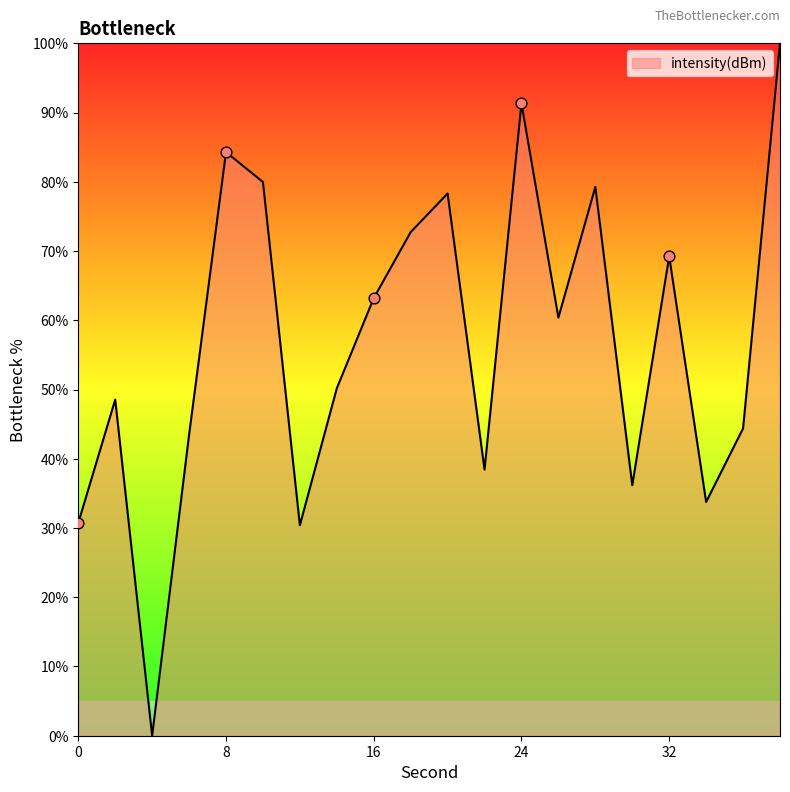

What is the difference between the maximum and minimum values?

100.0